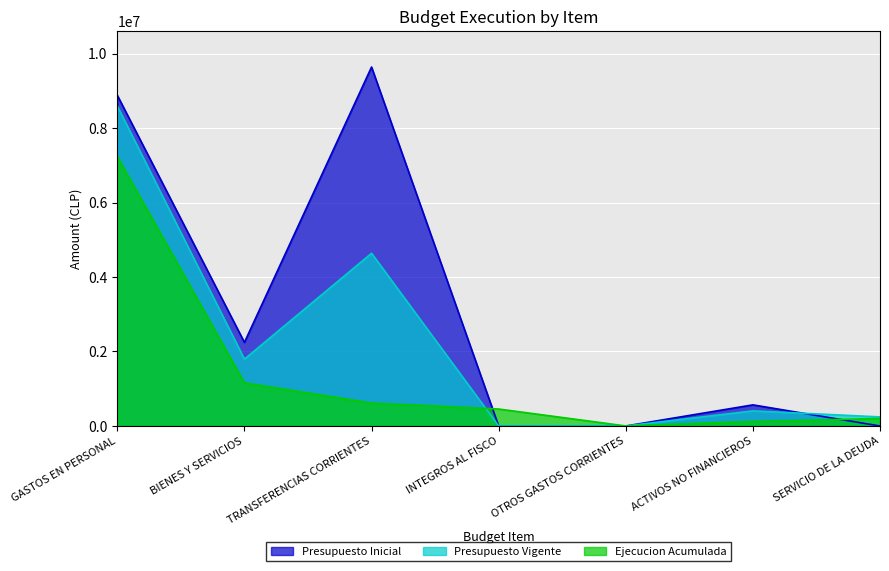

What is the approximate value of Presupuesto Vigente at TRANSFERENCIAS CORRIENTES?

4637189